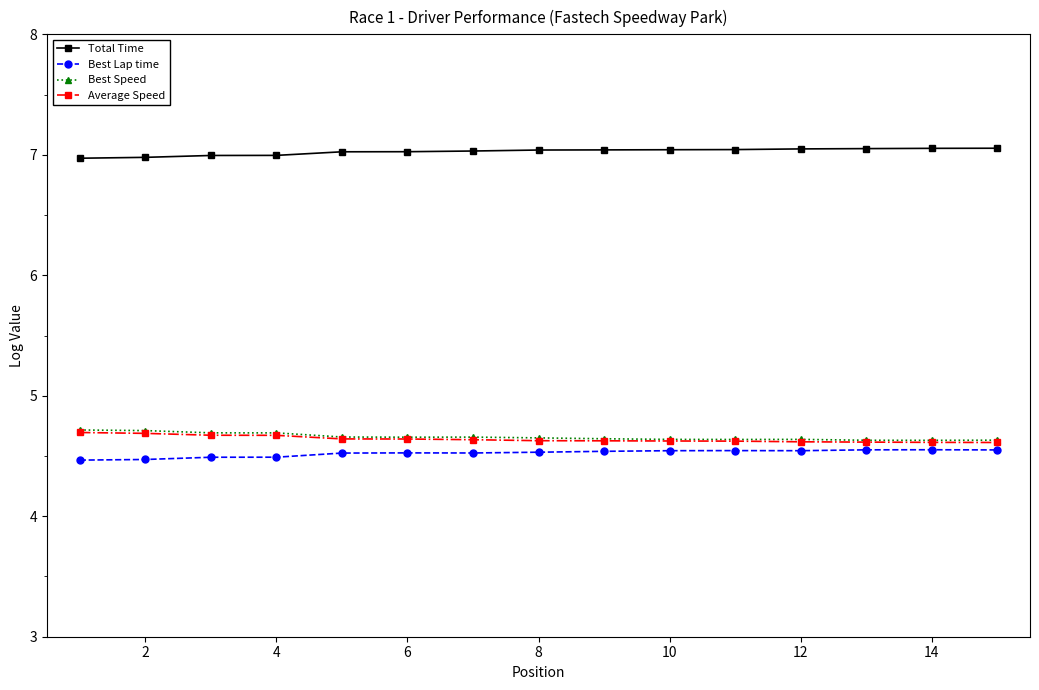

What is the value of the Total Time point at the 15th from the left?

7.1